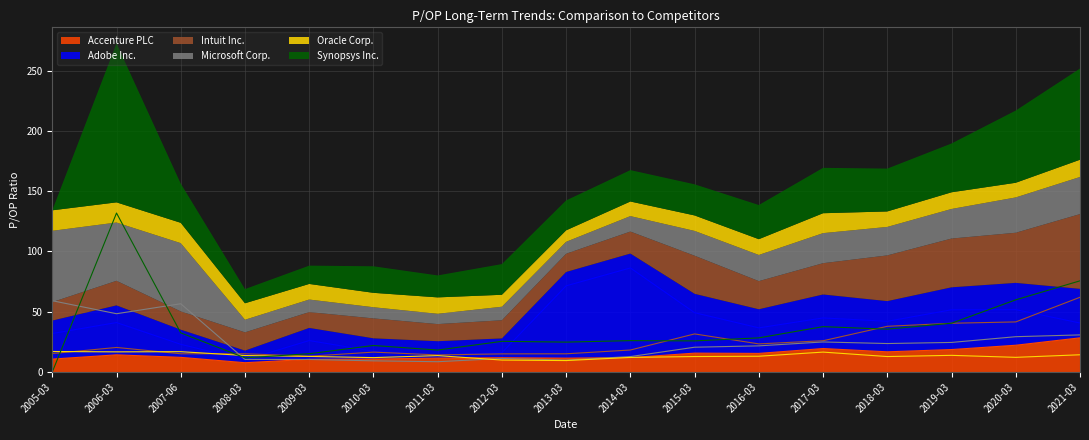

The value of Accenture PLC at 2005-03 is 10.7. True or false?

True